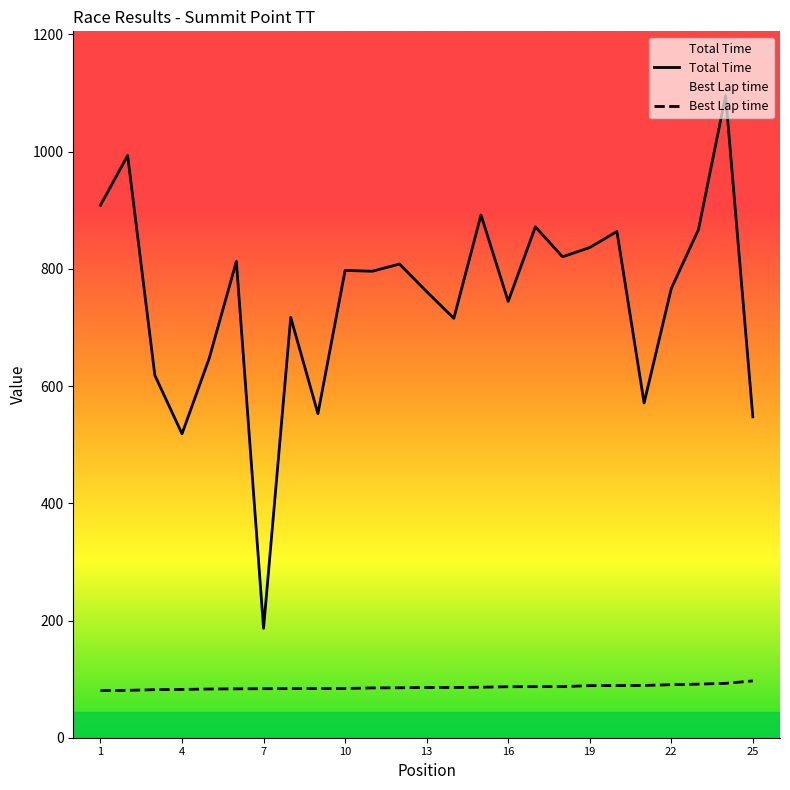

Which category has the highest value across all series?

Adam Savino